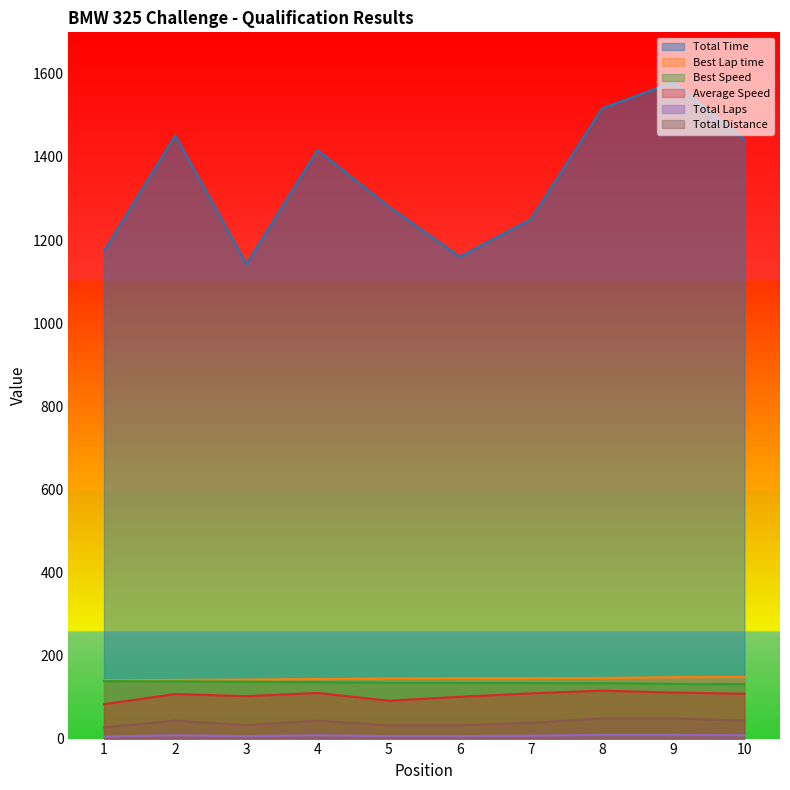

How many lines are shown in the chart?

6